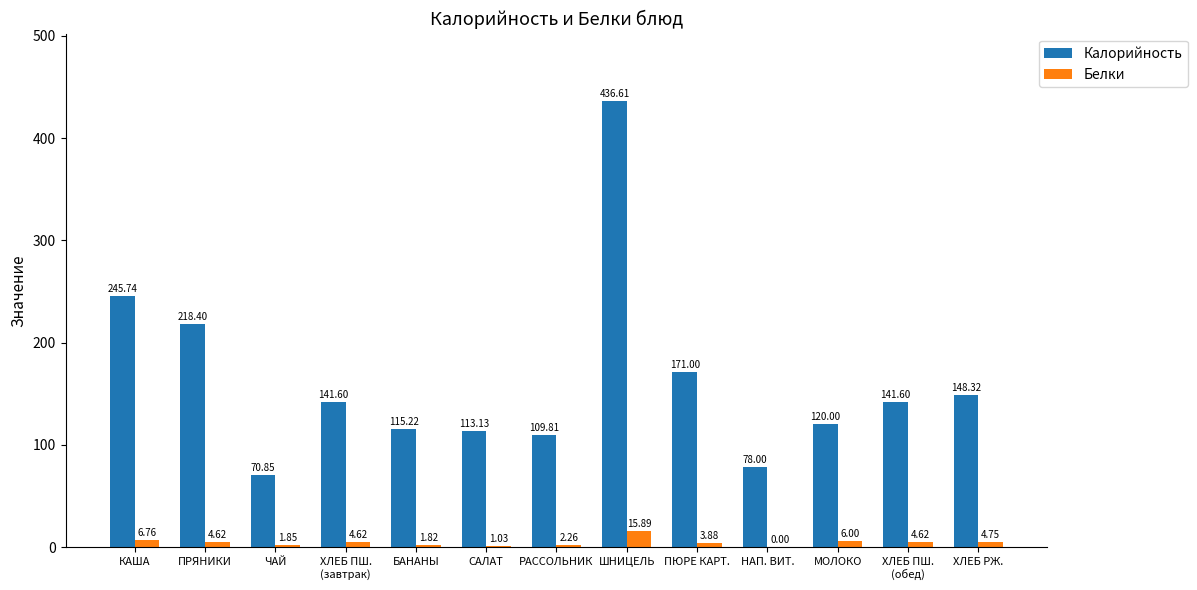

What is the sum of all Калорийность values?

2110.3